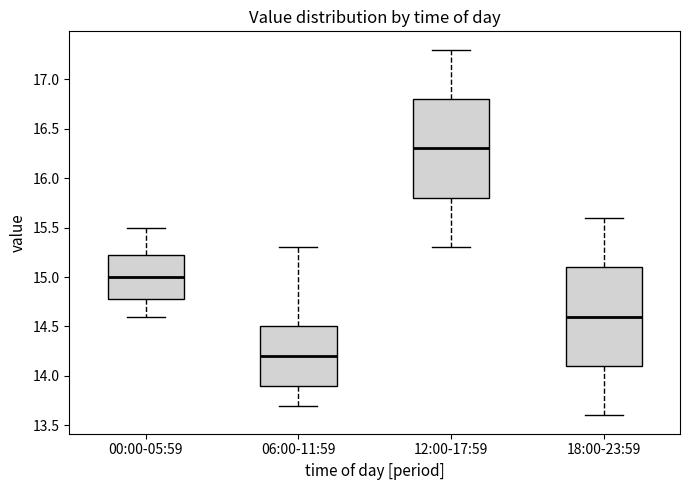

Reading left to right, transcribe this box plot: for each box, give where its median line is, the range the box spans, and where its two whiskers end, as read against the y-axis. The values are not printed on the chart, so give them approximately, as read against the axis.

00:00-05:59: median 15.00, box 14.80 to 15.25, whiskers 14.60 to 15.50
06:00-11:59: median 14.20, box 13.90 to 14.50, whiskers 13.70 to 15.30
12:00-17:59: median 16.30, box 15.80 to 16.80, whiskers 15.30 to 17.30
18:00-23:59: median 14.60, box 14.10 to 15.10, whiskers 13.60 to 15.60